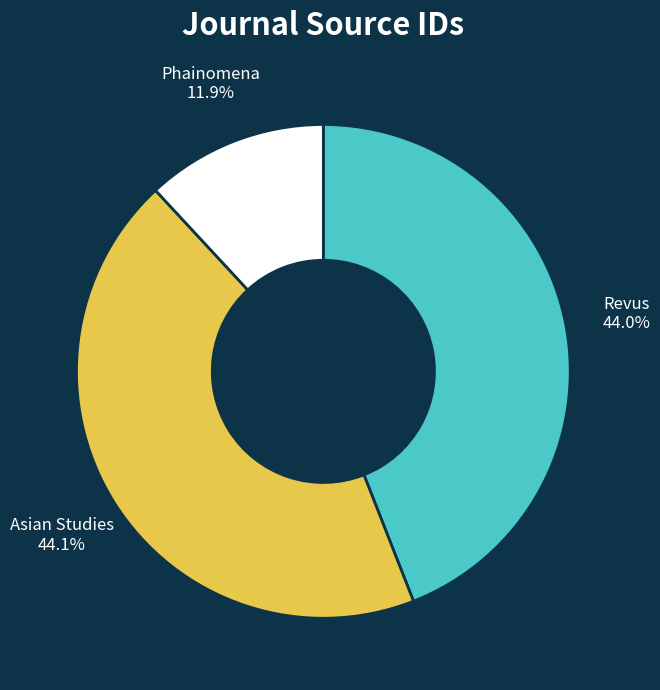

Which category has the smallest portion of the pie?

Phainomena